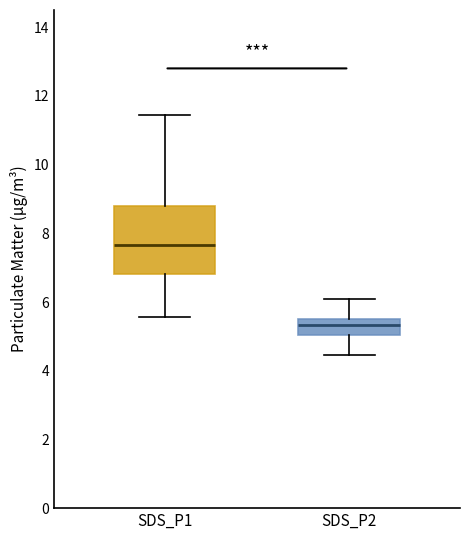

Where does the median line of the box for SDS_P2 sit on the y-axis? The values are not printed on the chart, so give them approximately, as read against the axis.

5.4